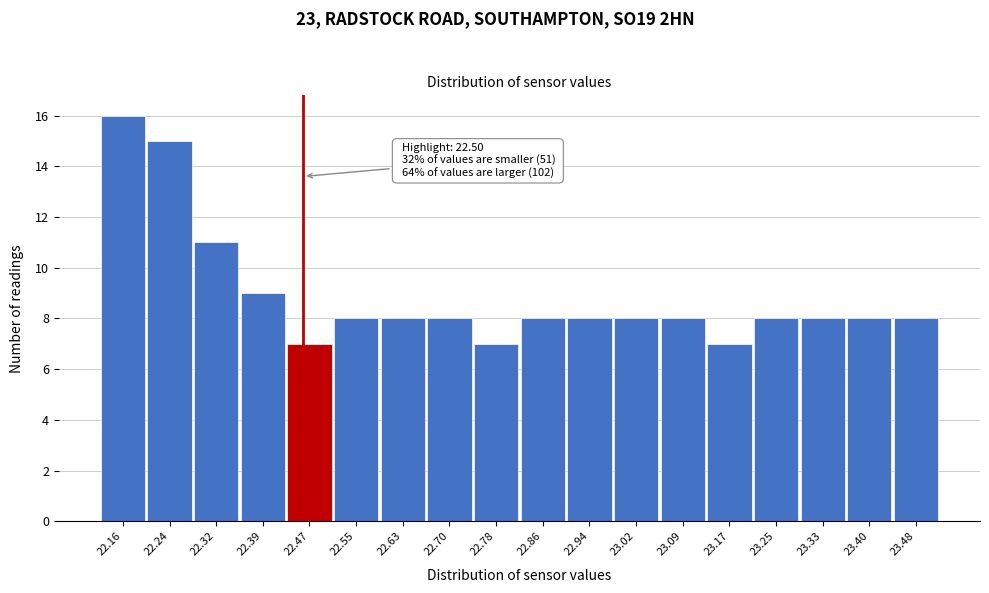

Reading right to left, list all the values displayed in this chart.

8	8	8	8	7	8	8	8	8	7	8	8	8	7	9	11	15	16